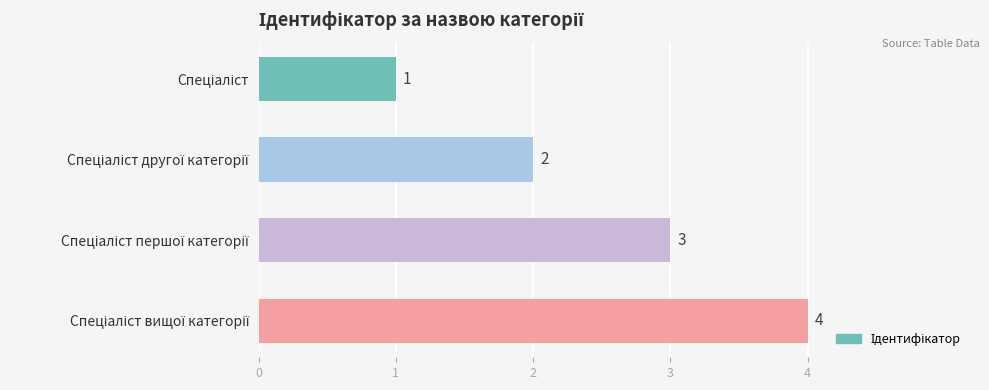

What is the sum of all values?

10